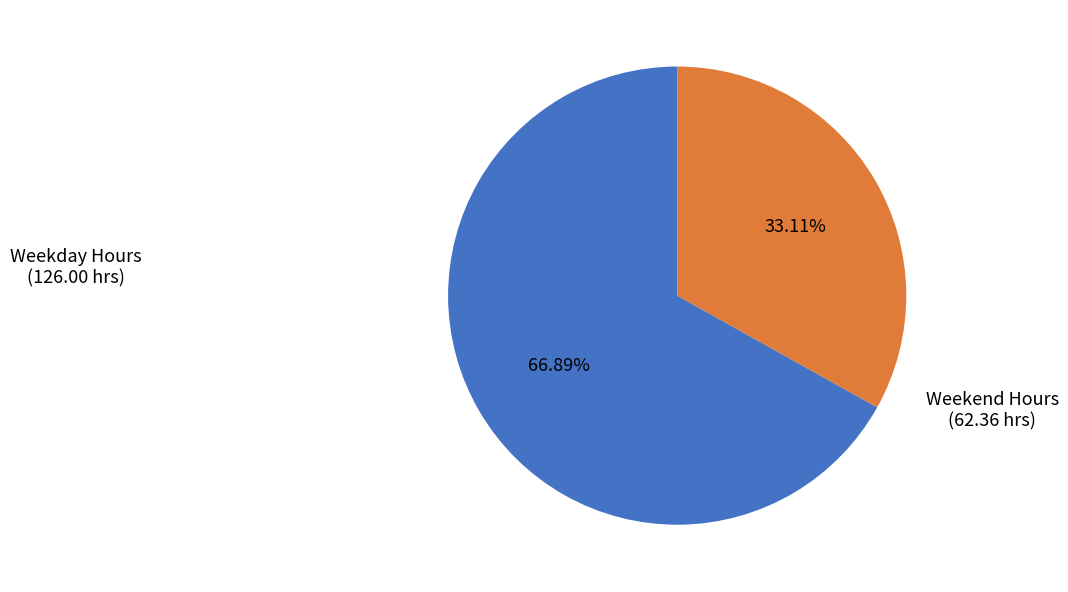

Rank the categories by value from lowest to highest.

Weekend Hours, Weekday Hours